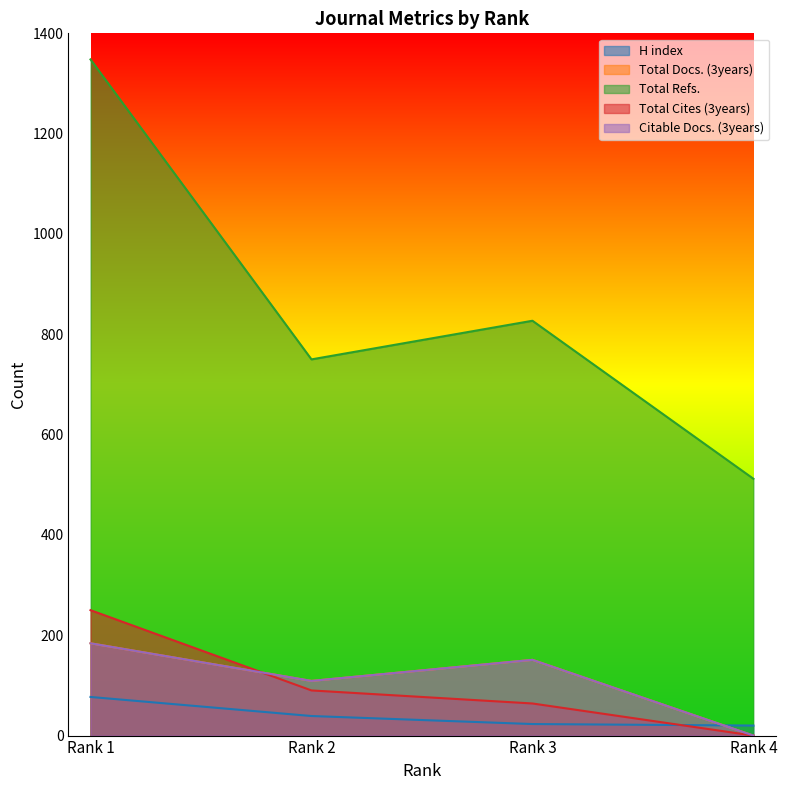

Between Rank 4 and Rank 3, which is larger?

Rank 3